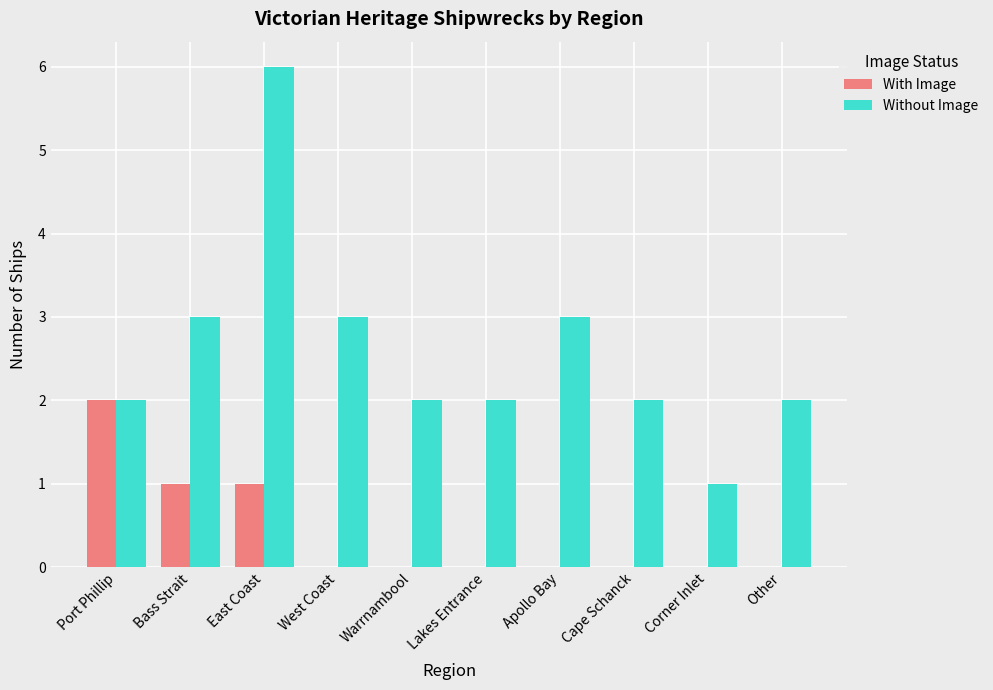

At which category does the chart reach its peak across all series?

East Coast